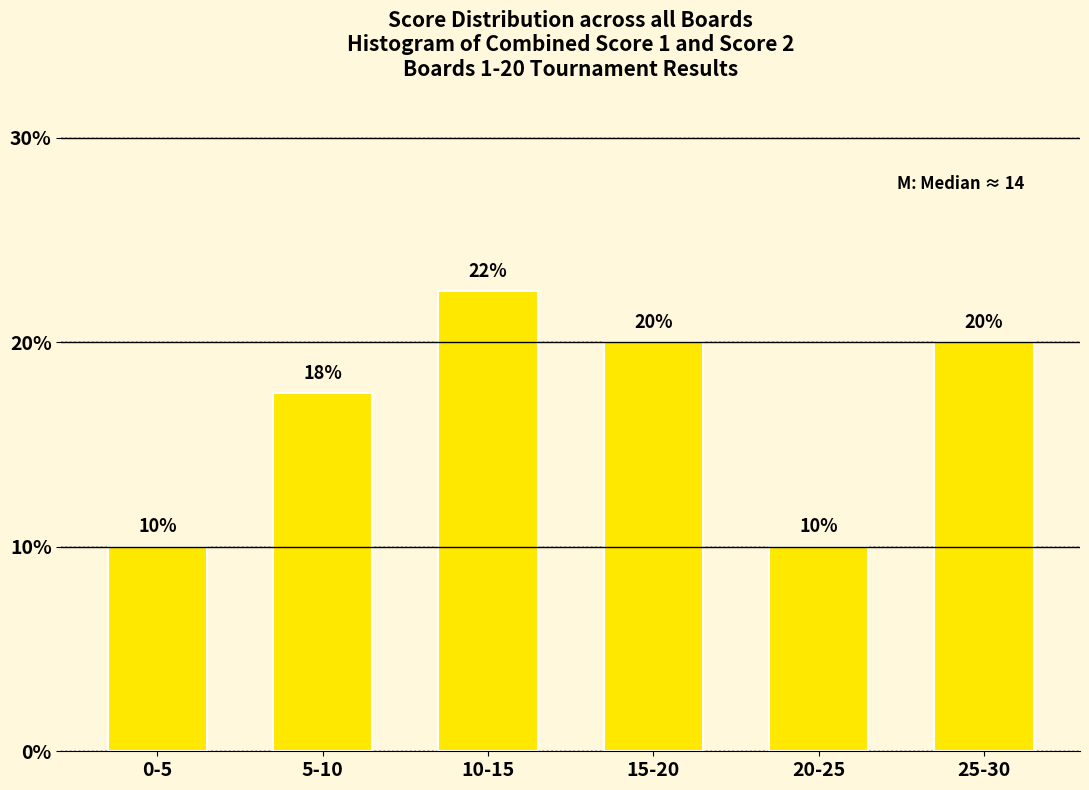

What is the ratio of the value at 25-30 to the value at 10-15?

0.9